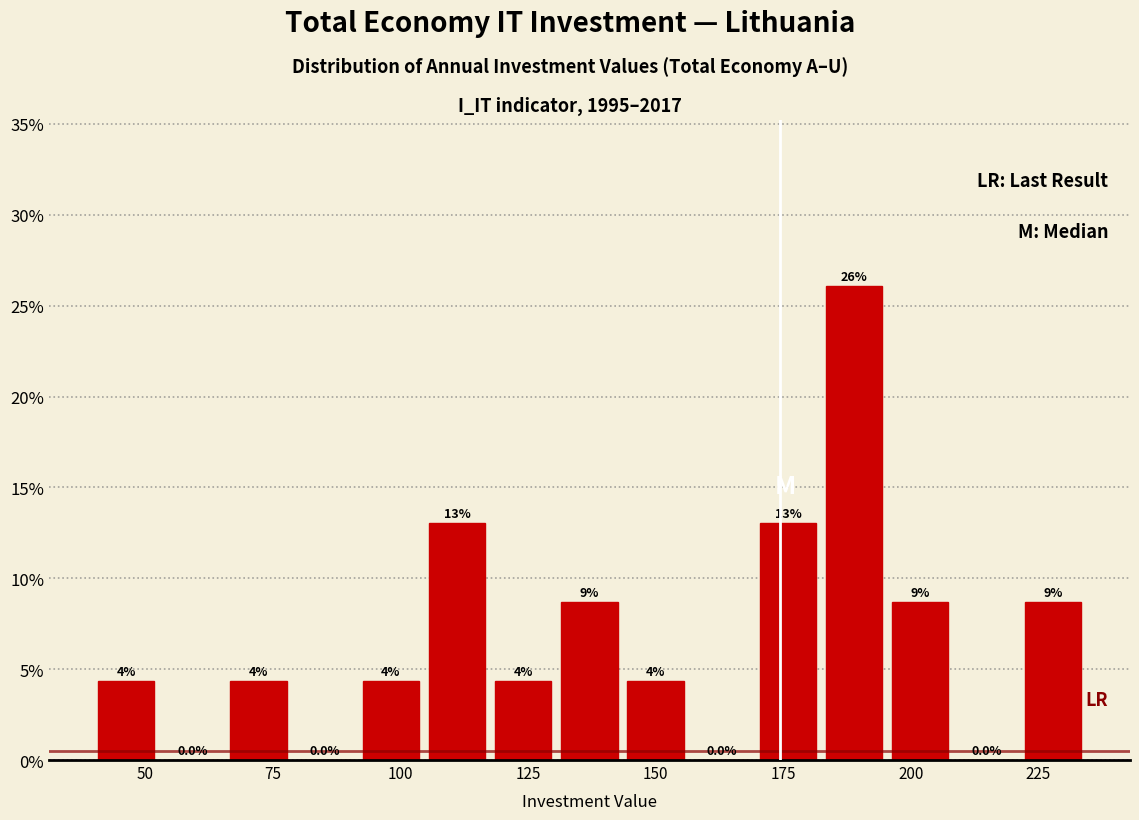

Around what value on the x-axis is the tallest bar? Give the approximate position of its centre, as read against the axis.

190